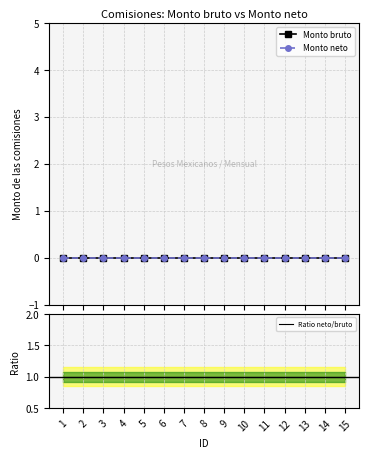

True or false: Monto neto has more than 2 interior local peaks.

False